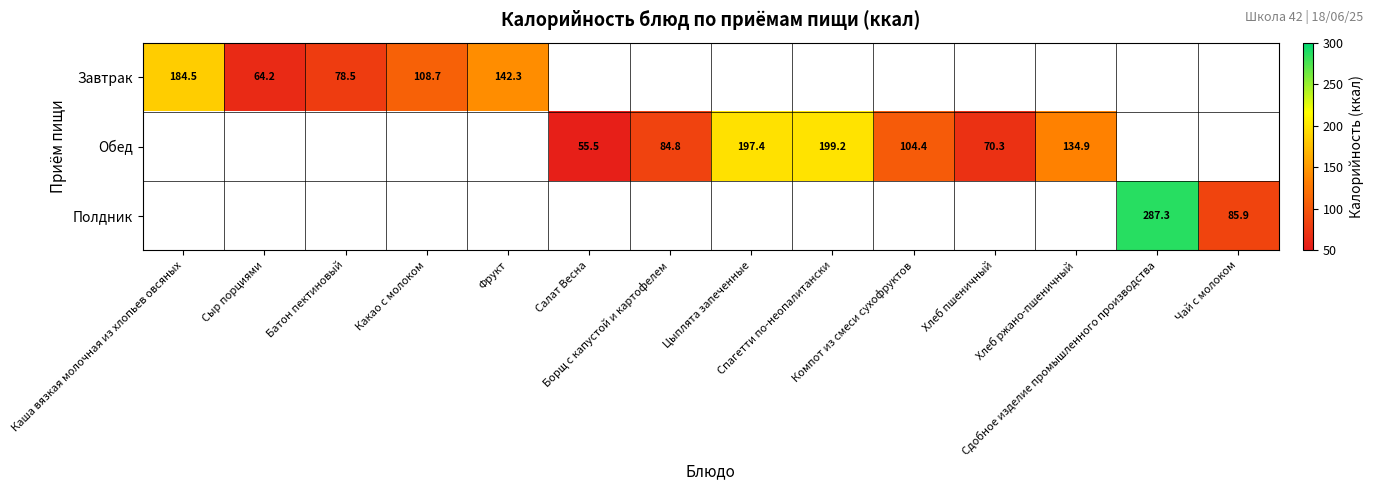

Count the number of categories in the chart.

14